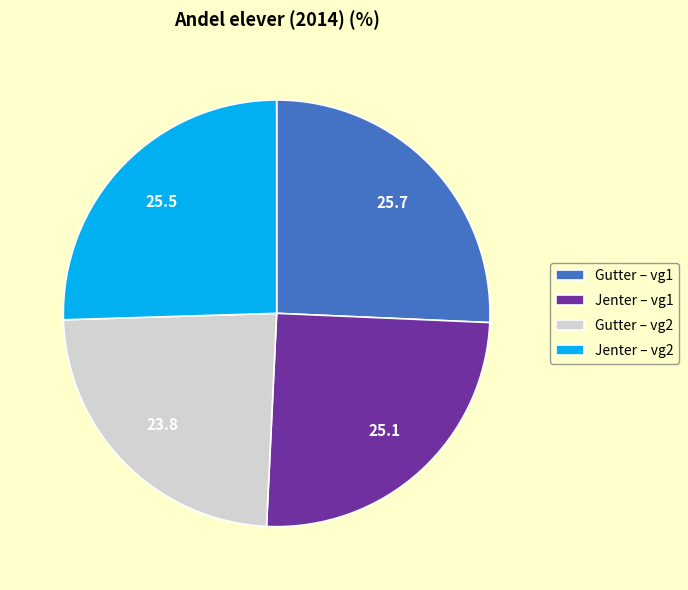

Is it true that Gutter – vg2 is 12% of the pie?

False